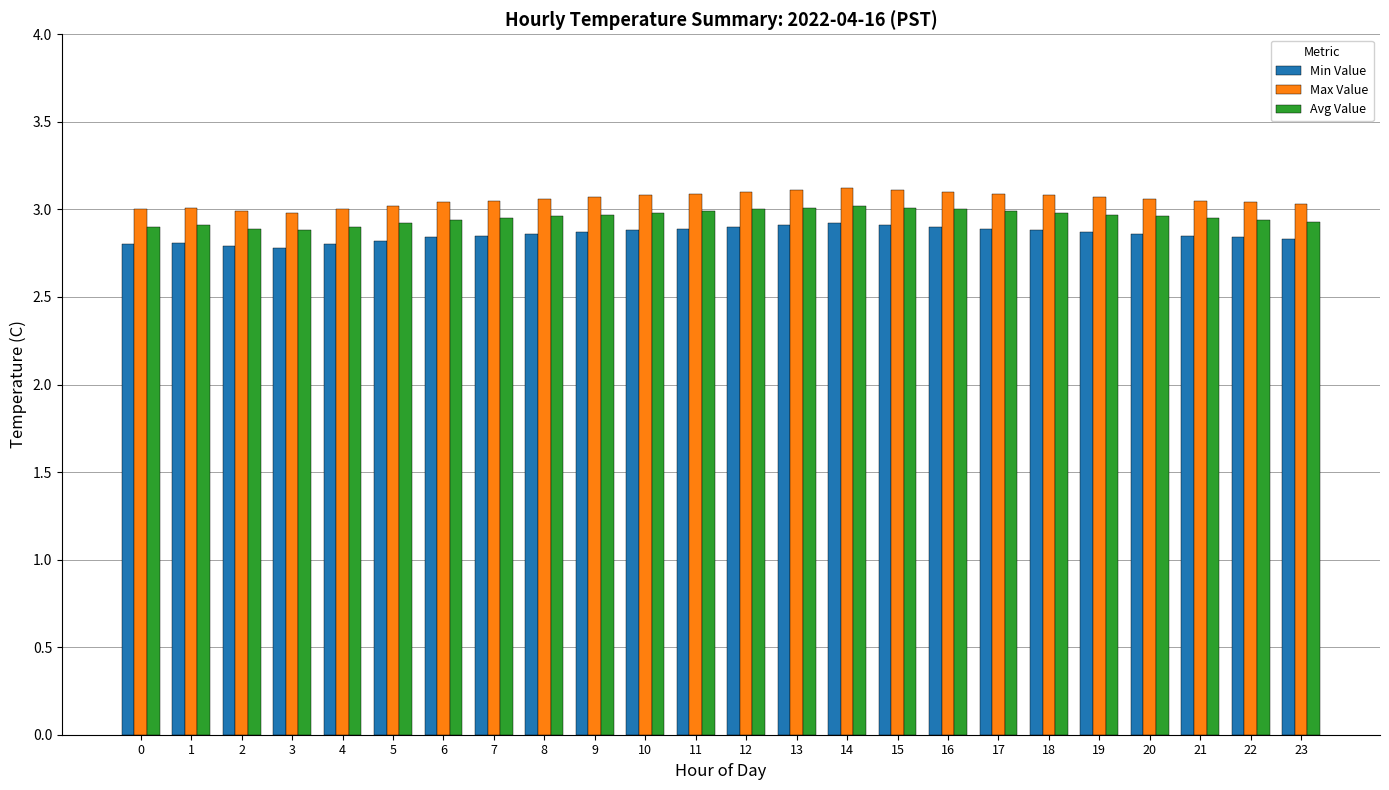

What is the total value across all series at 11?

9.0